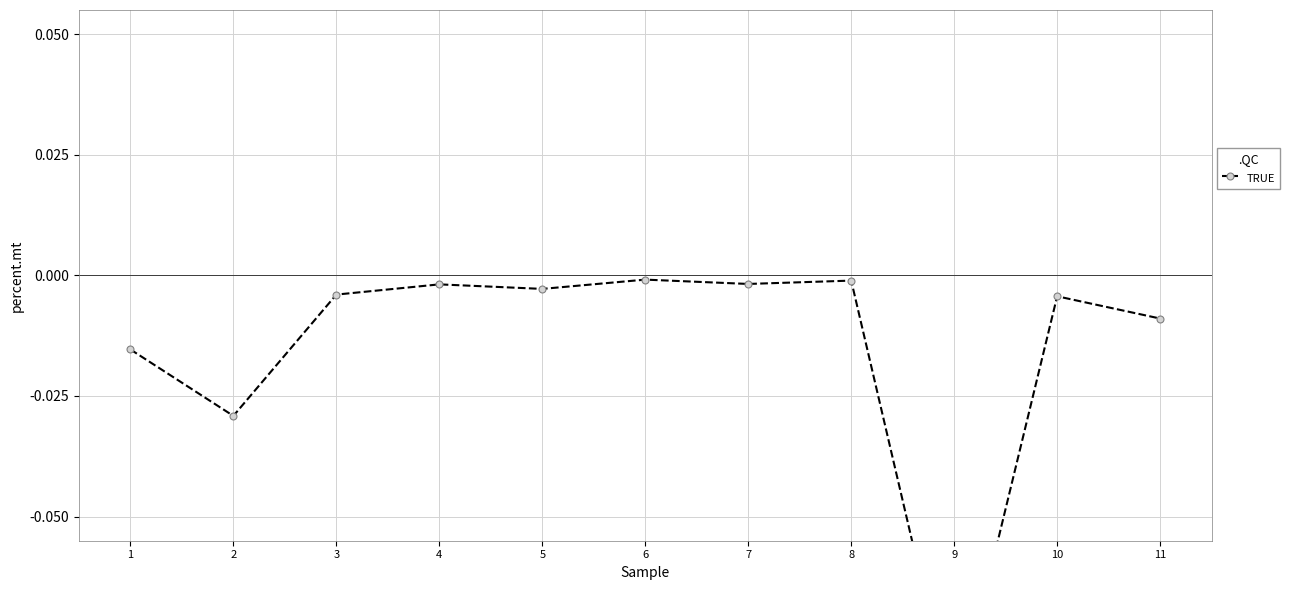

List the labels in order of value, largest first.

6, 8, 7, 4, 5, 3, 10, 11, 1, 2, 9